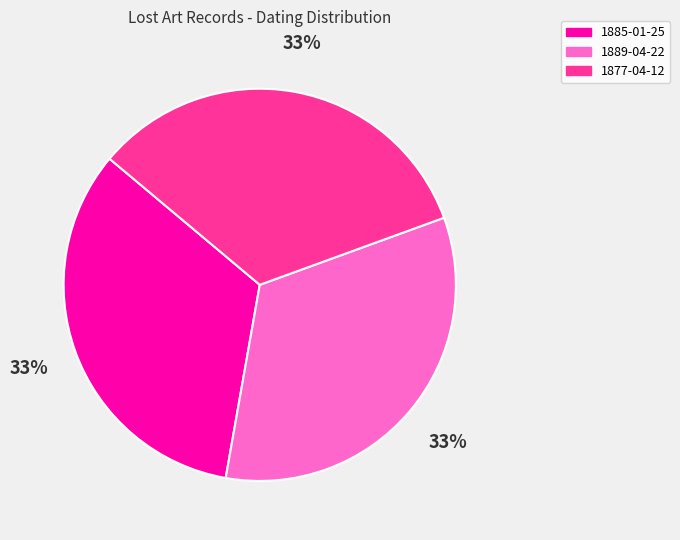

The 1885-01-25 slice represents 26% of the pie. True or false?

False